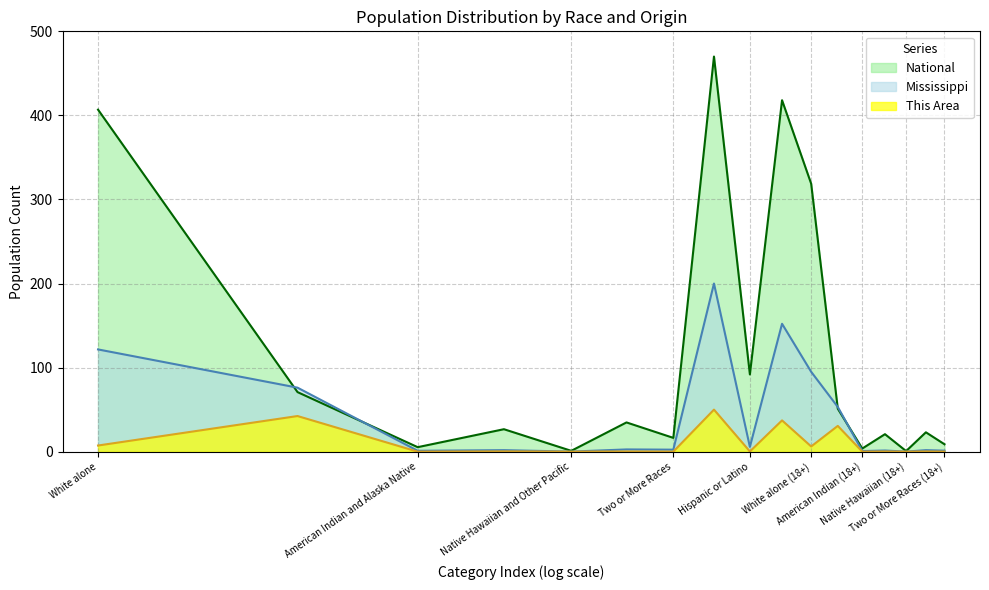

Which category has the lowest value in the National series?

Native Hawaiian (18+)